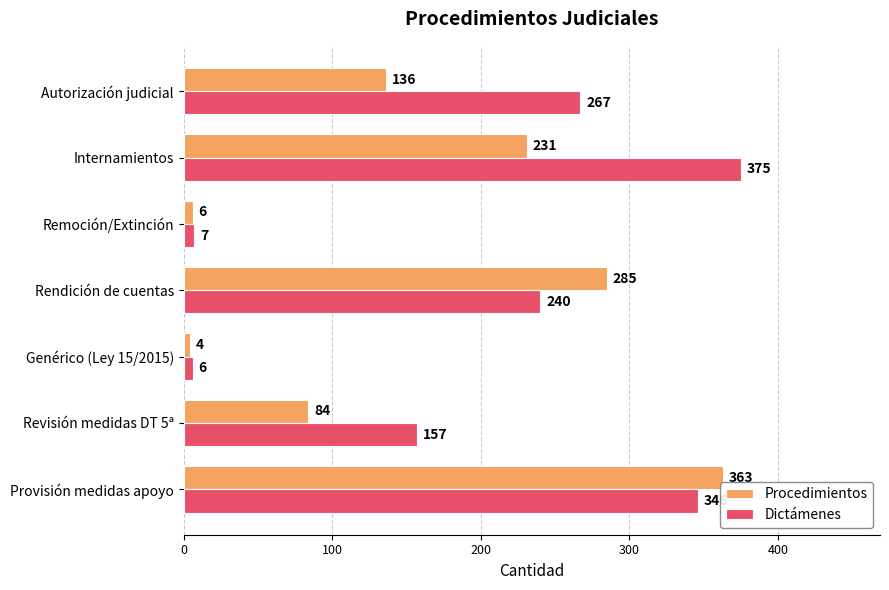

Is the value of Procedimientos at Remoción/Extinción greater than the value of Dictámenes at Rendición de cuentas?

No